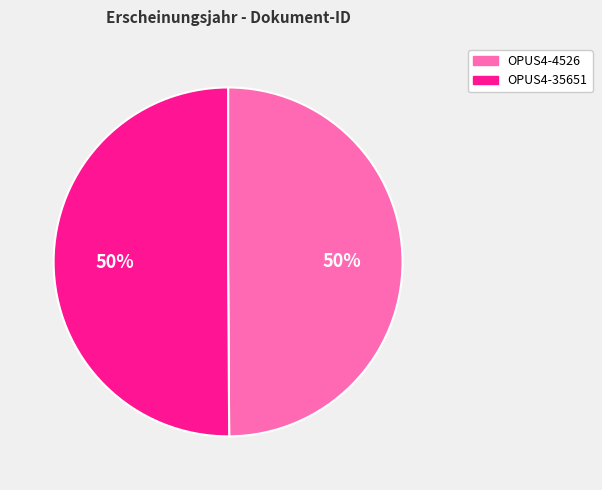

To the nearest percent, what percentage of the pie is OPUS4-4526?

50%